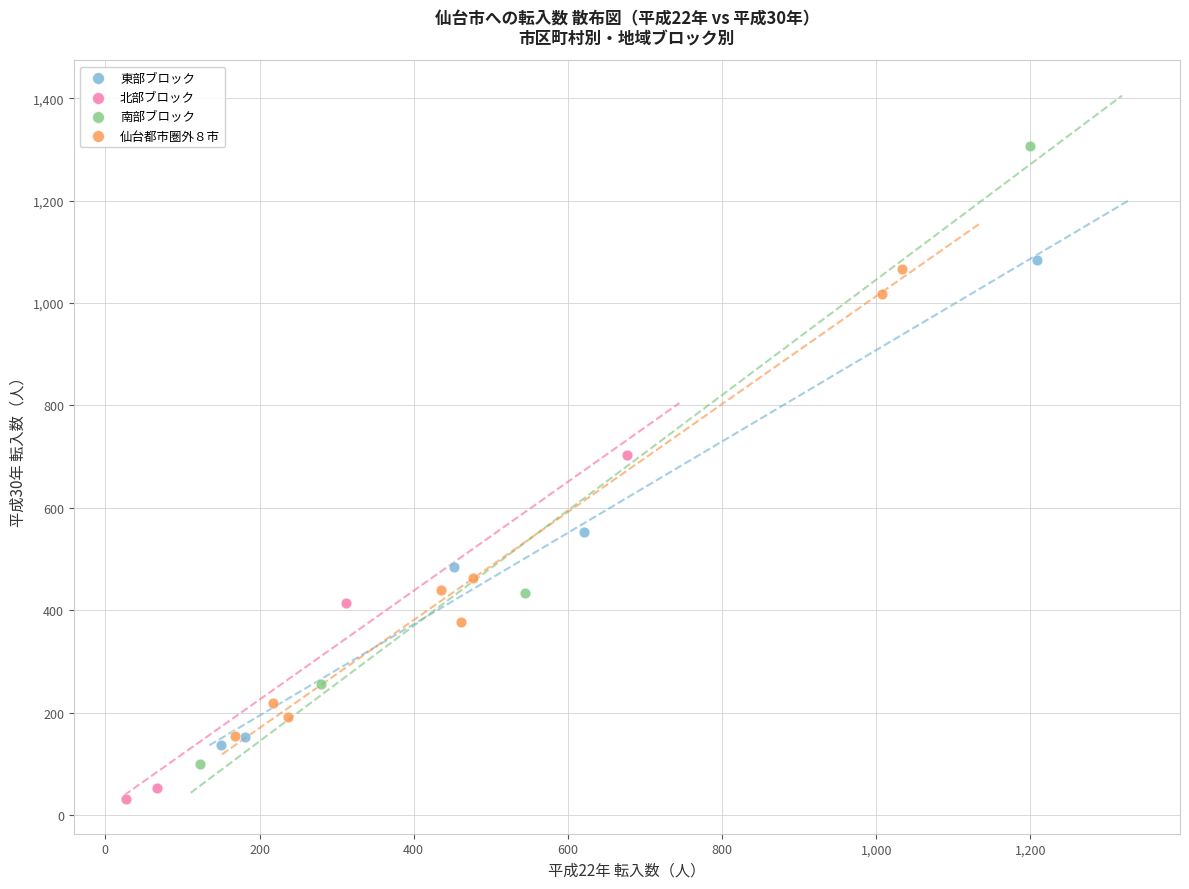

Which series contains the highest Y value?

南部ブロック